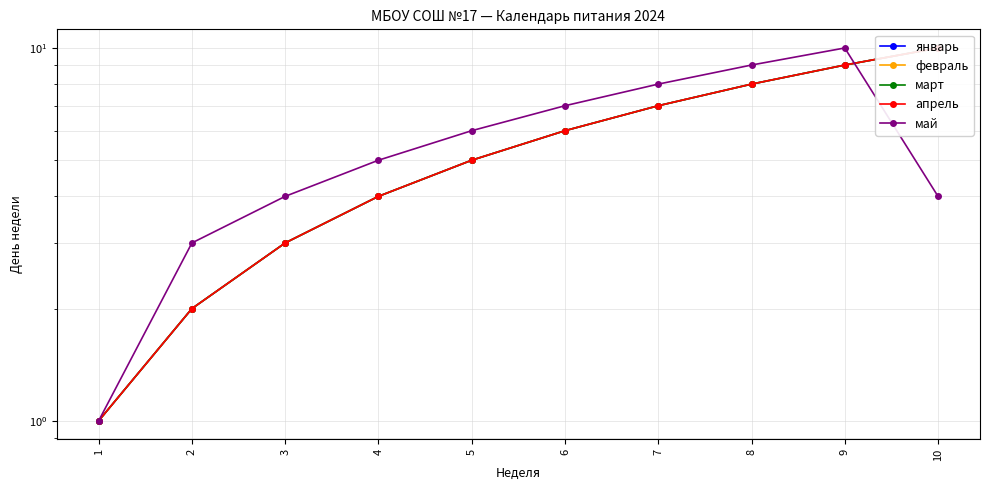

Is it true that февраль equals 7 at 7?

True